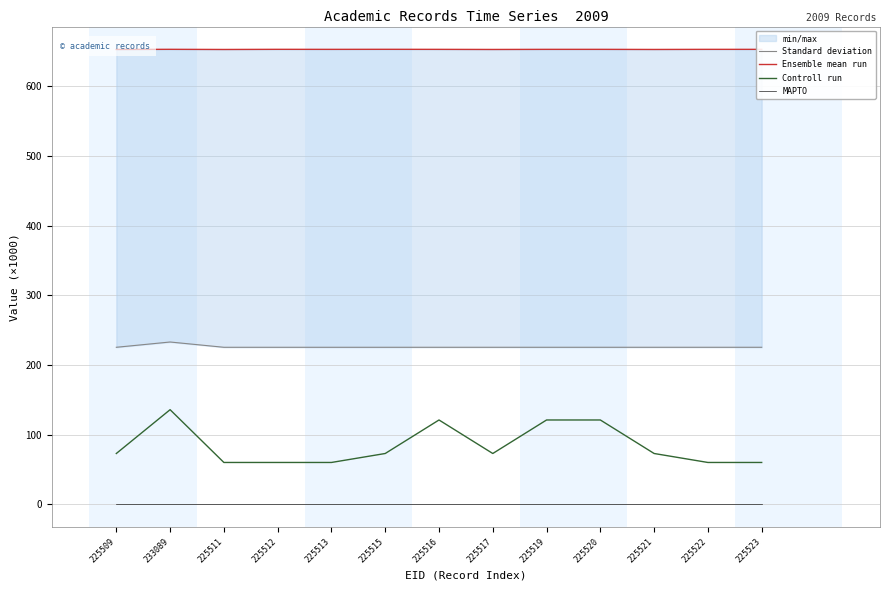

True or false: Controll run and MAPTO cross at least once.

False